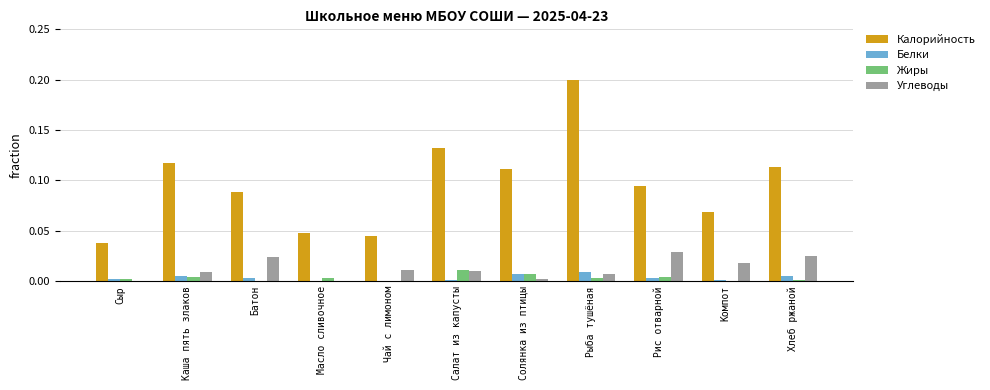

At which category is the sum across all series the highest?

Рыба тушёная